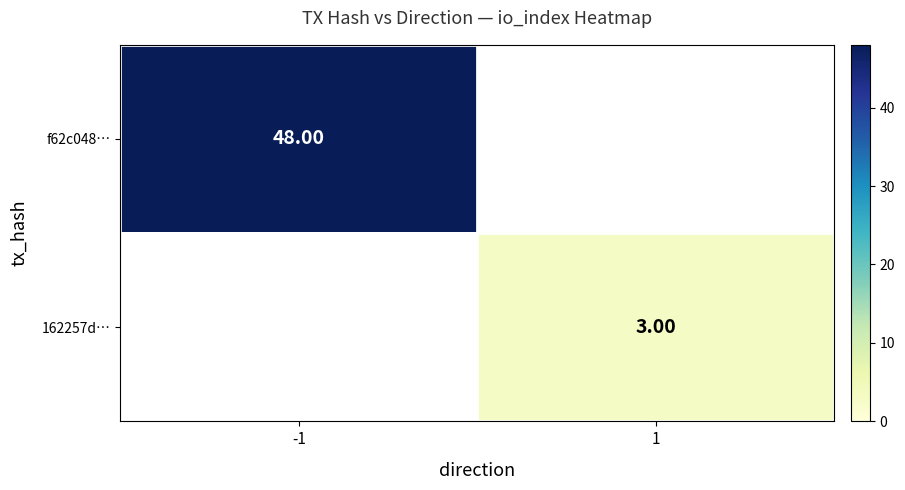

How many categories are shown in the chart?

2